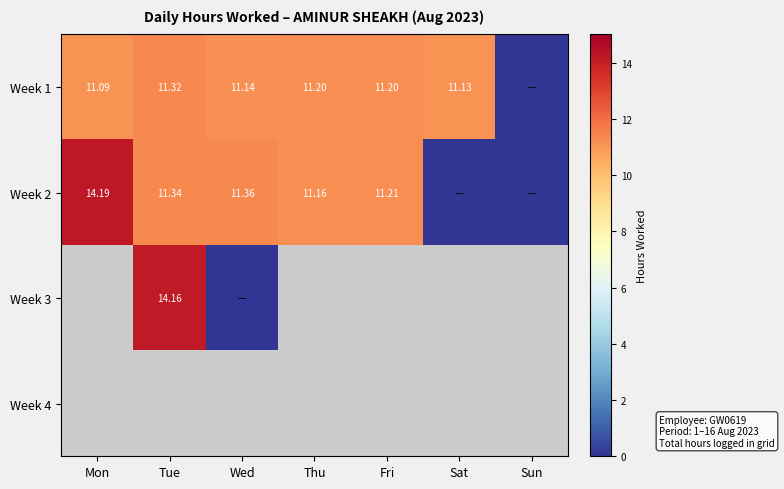

Is the value of Week 4 at Sun greater than the value of Week 2 at Mon?

No